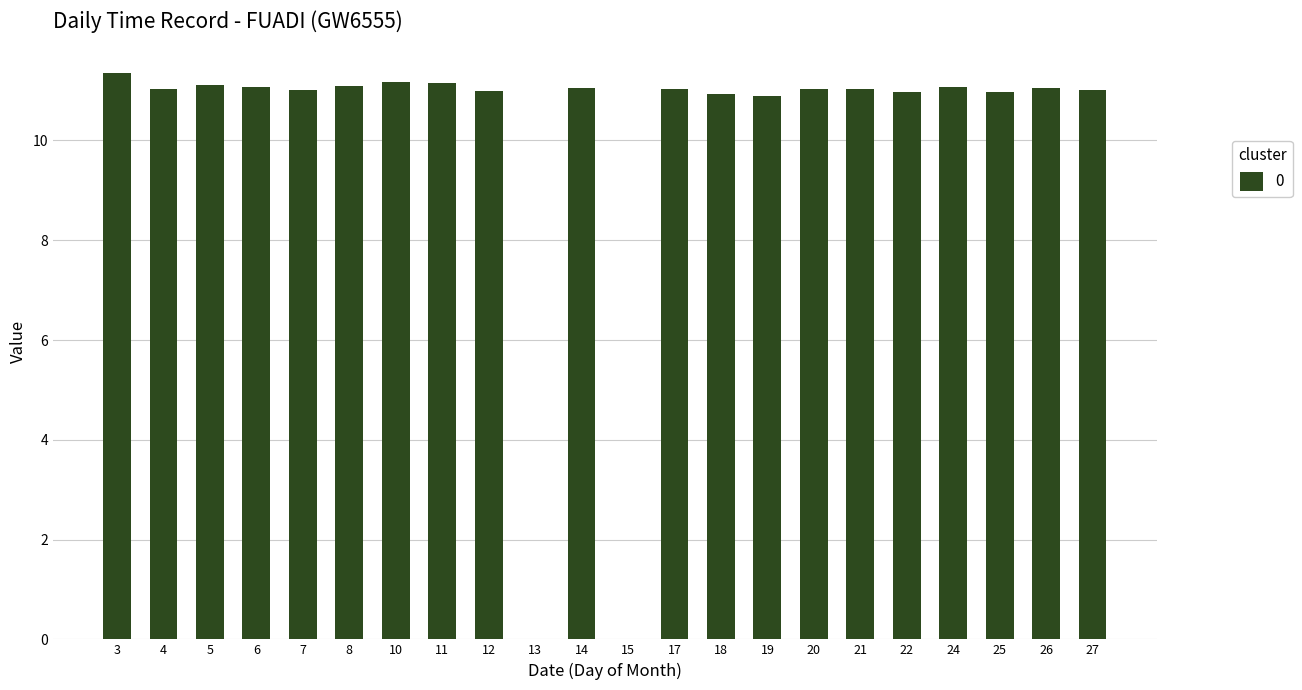

Which category has the highest value across all series?

3